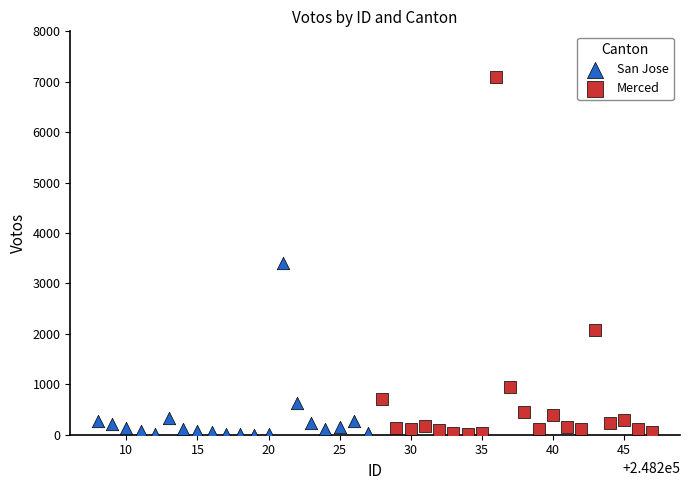

Which series has the largest Y range (max minus min)?

Merced